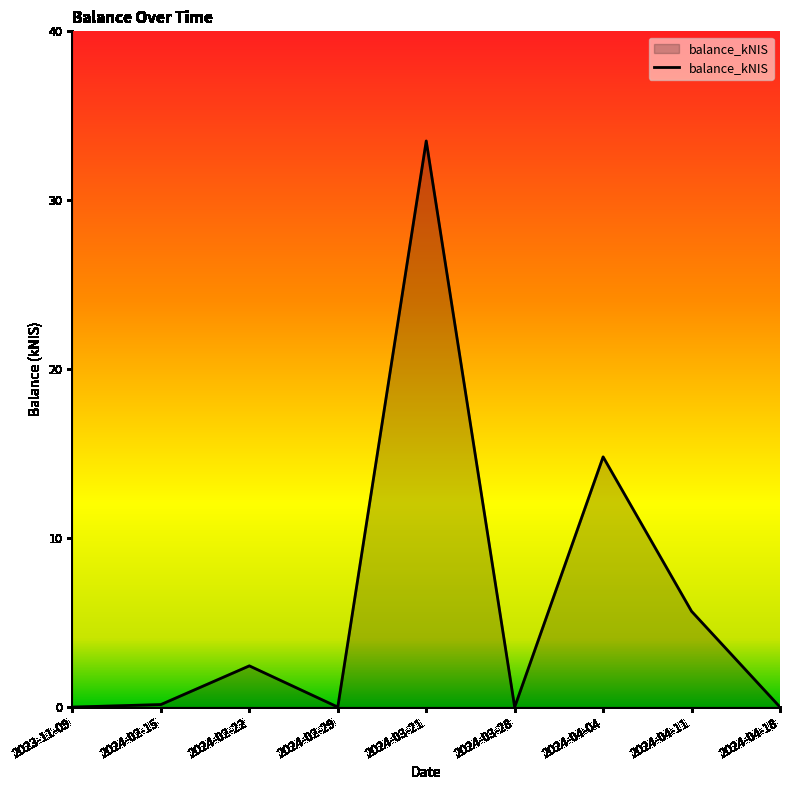

What is the greatest value displayed?

33.5